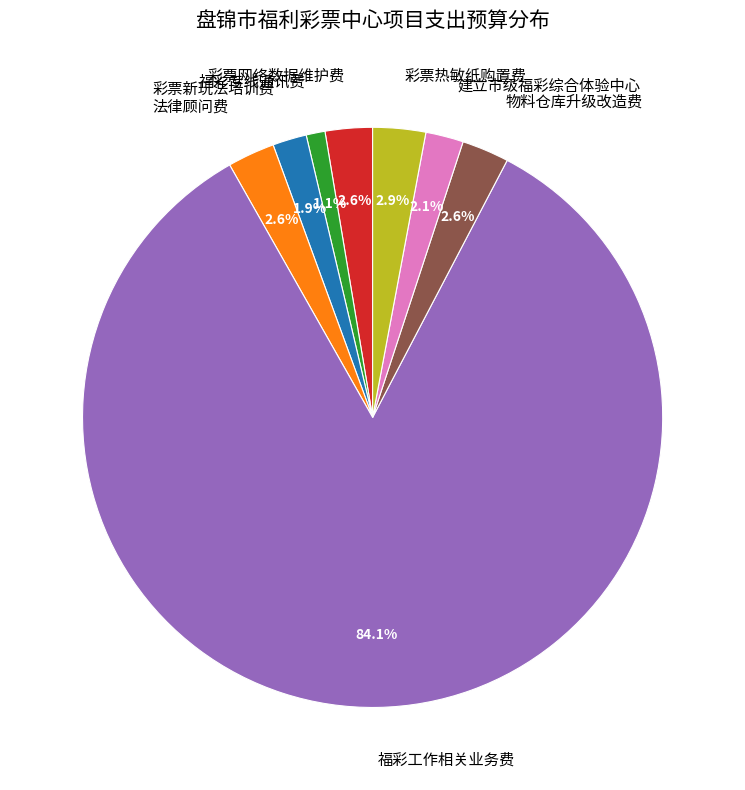

To the nearest percent, what is the difference between the largest and smallest slice percentages?

83%